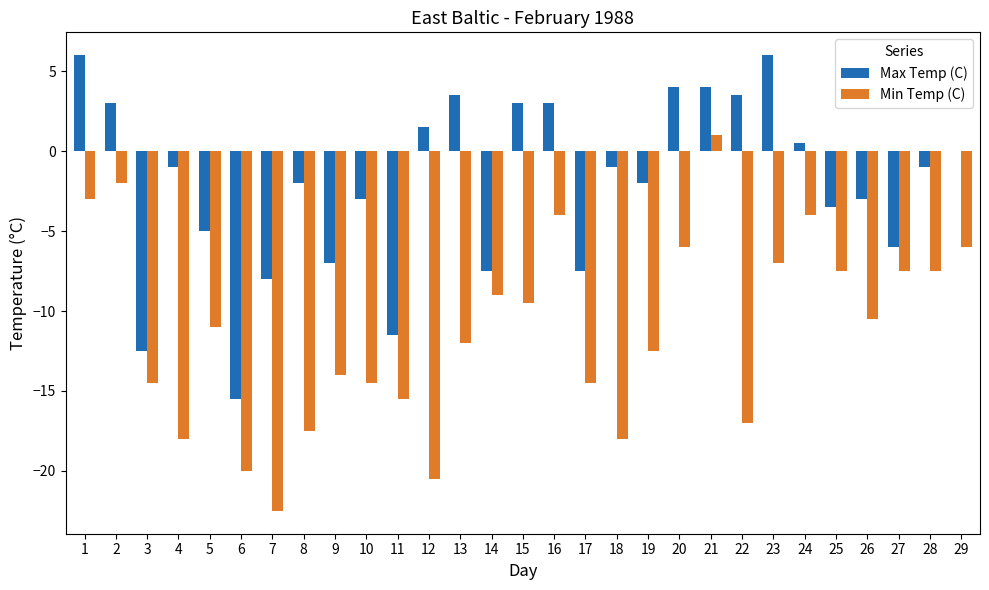

Which series has the largest range (max minus min)?

Min Temp (C)